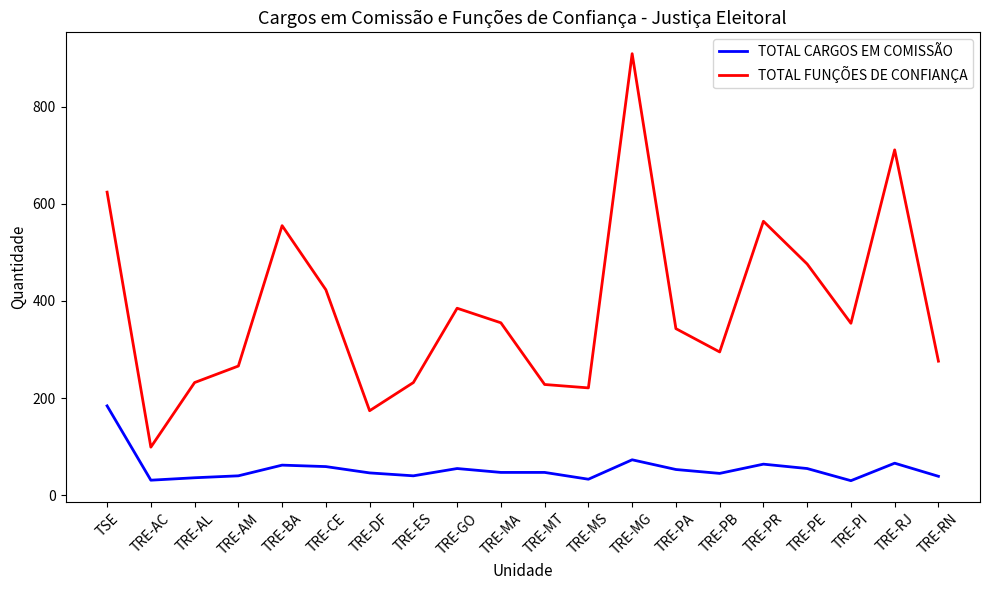

Which series has the largest range (max minus min)?

TOTAL FUNÇÕES DE CONFIANÇA